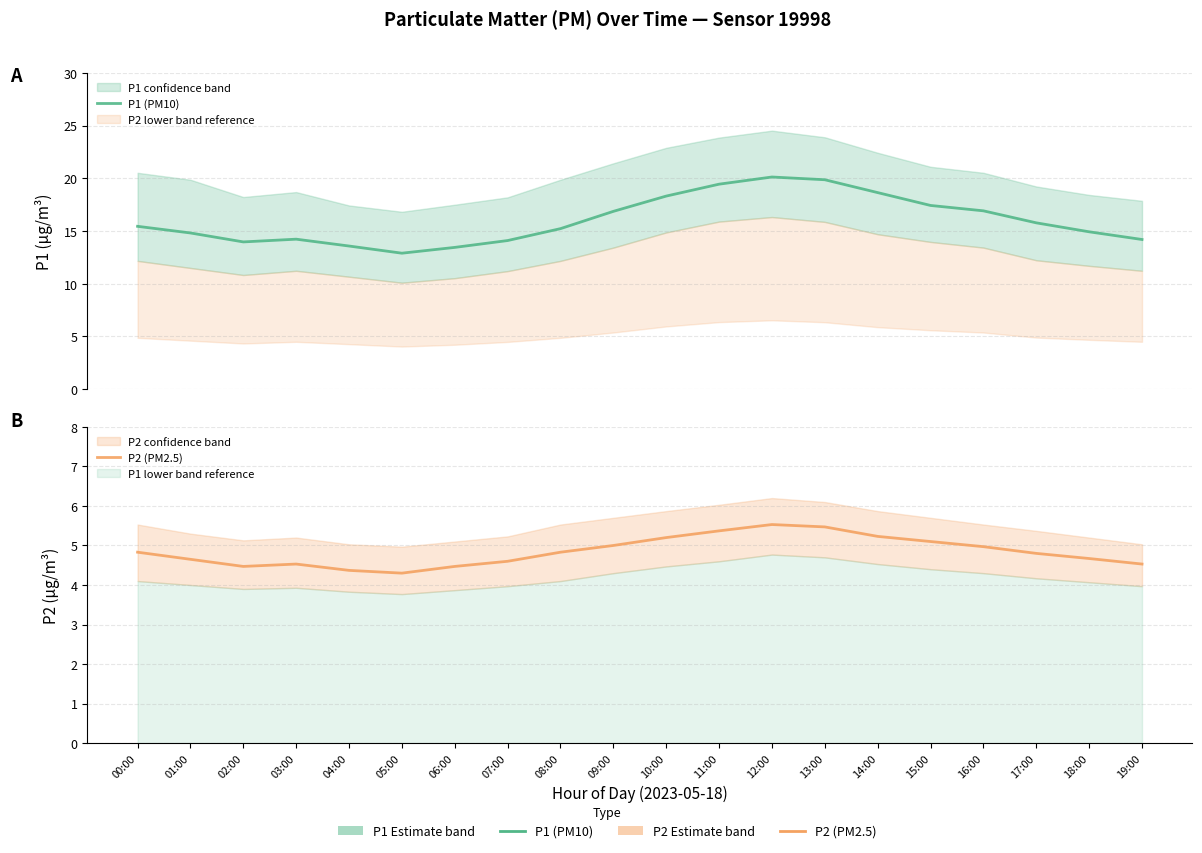

Which series has the largest total across all categories?

P1 (PM10)